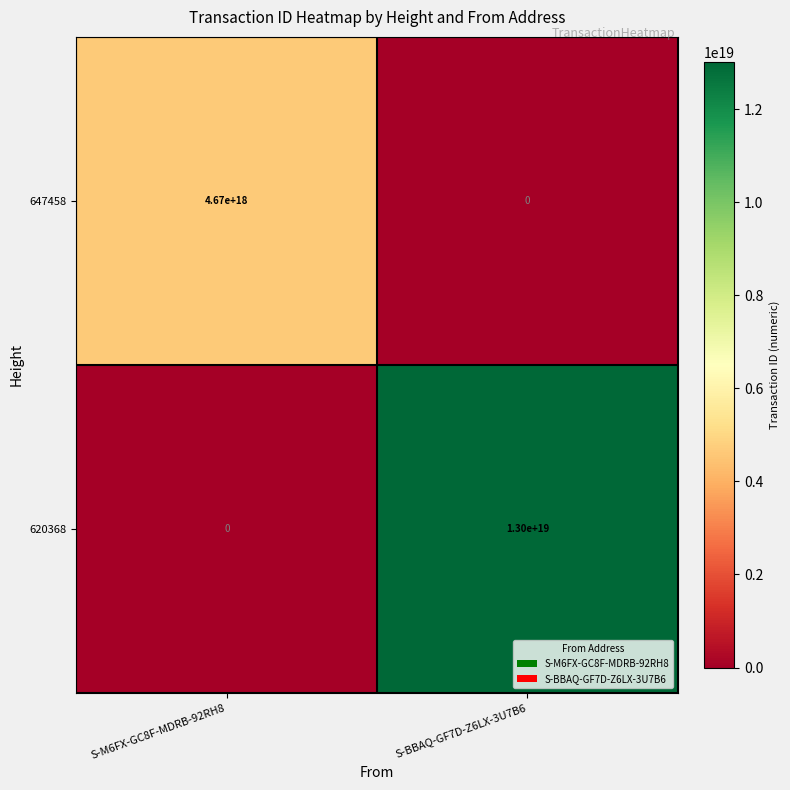

Which series has the widest spread of values?

620368